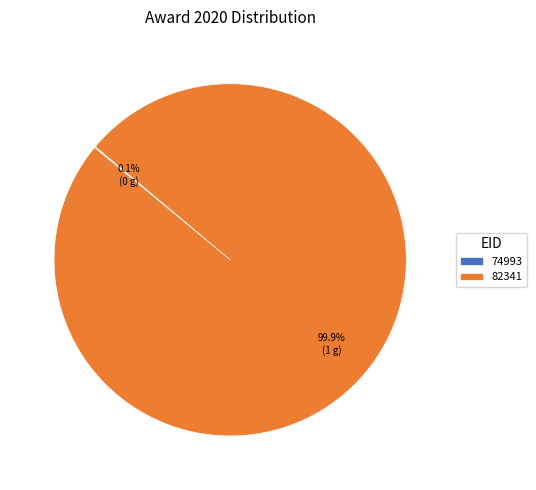

What is the majority slice?

82341